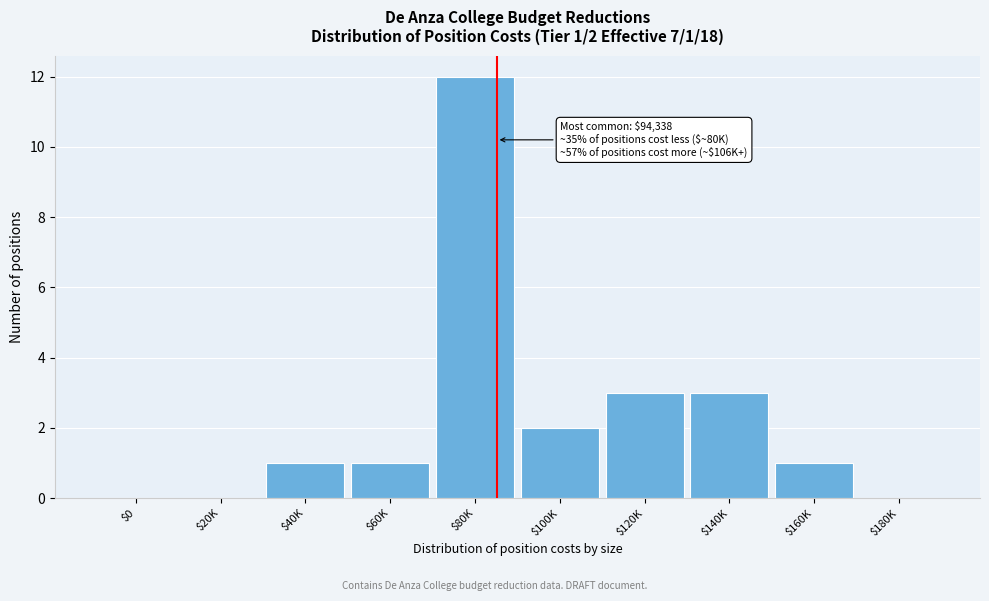

What is the greatest value displayed?

12